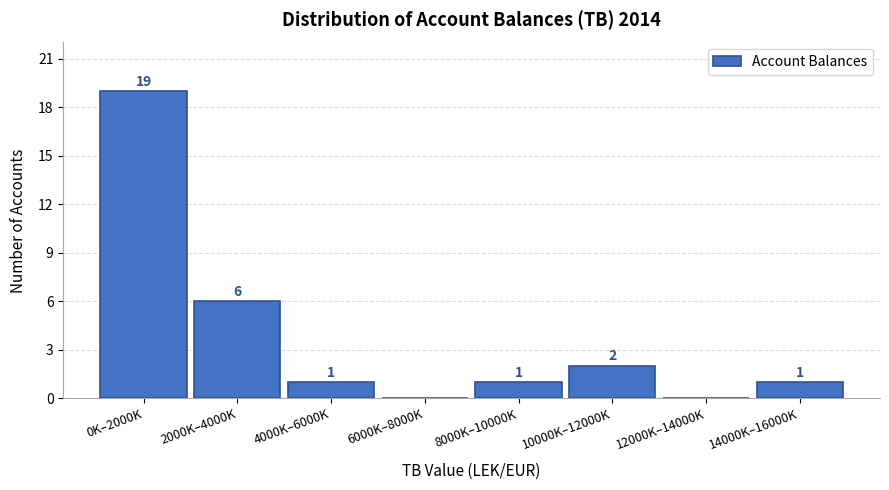

Reading right to left, transcribe all the data shown in this chart.

14000K–16000K=1	12000K–14000K=0	10000K–12000K=2	8000K–10000K=1	6000K–8000K=0	4000K–6000K=1	2000K–4000K=6	0K–2000K=19